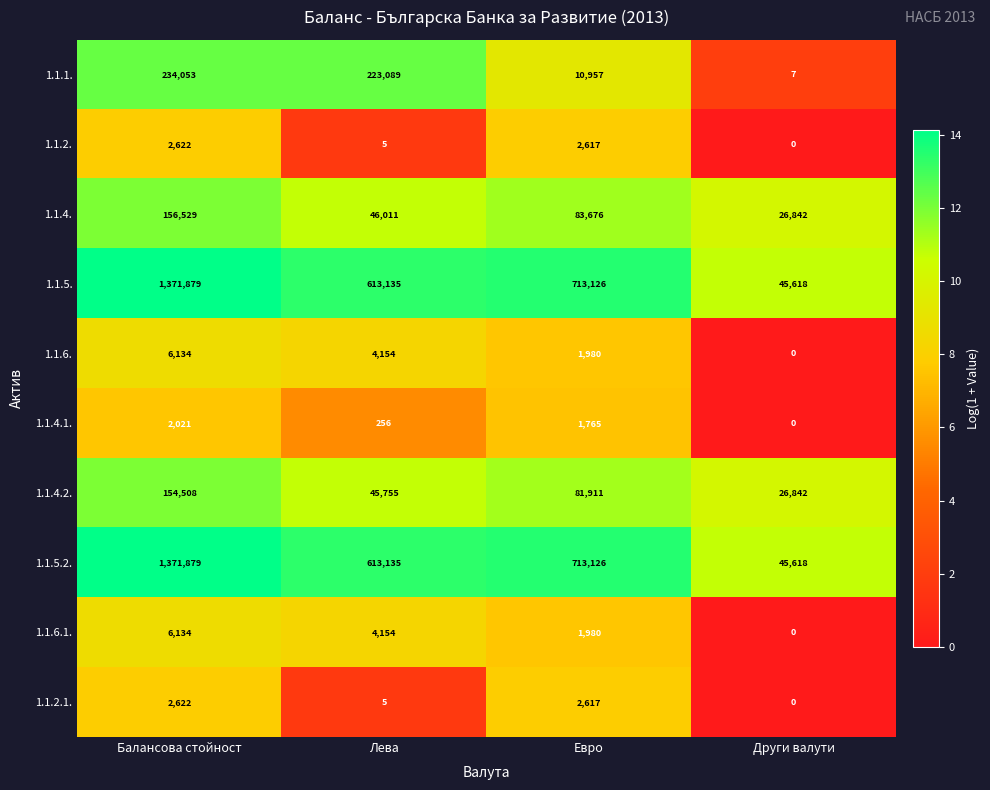

What is the difference between the highest and lowest values at Евро?

711361